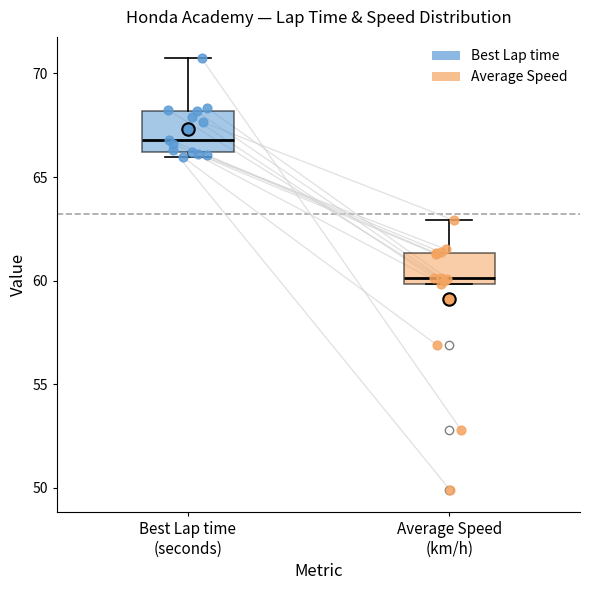

Comparing the boxes themselves (not the whiskers), which one is the tallest?

Best Lap time (seconds)